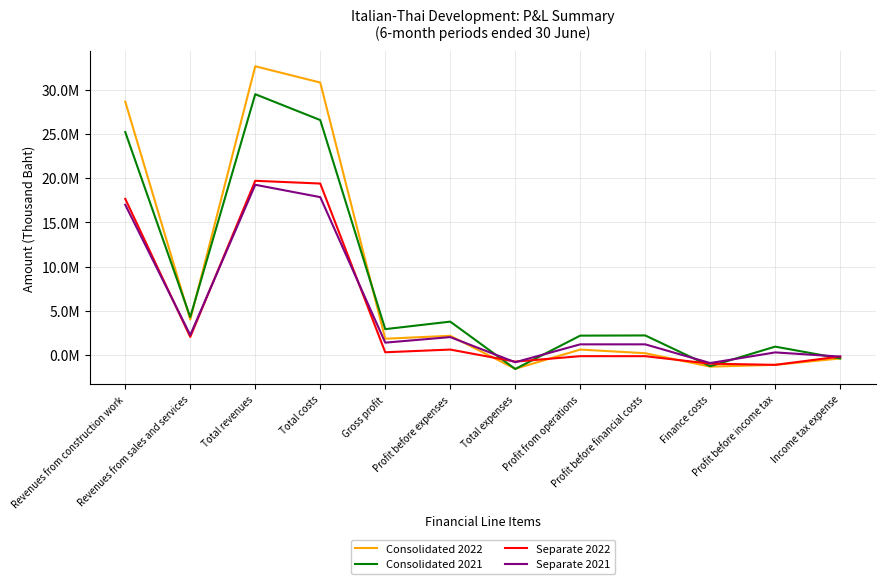

True or false: Consolidated 2021 has more than 1 points higher than both neighbors.

True